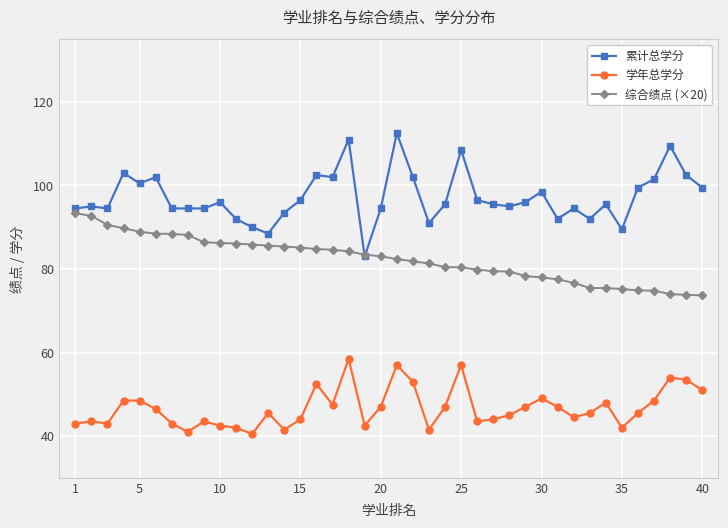

In 学年总学分, how many points are lower than both neighbors (excluding endpoints)?

10